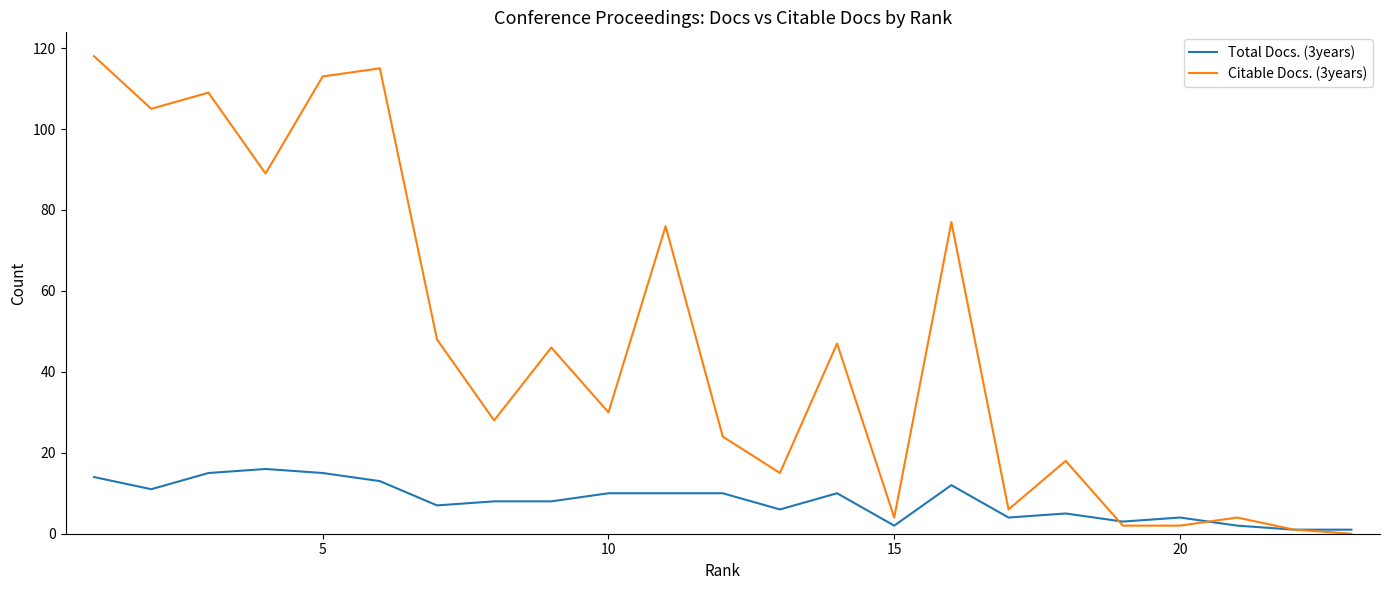

List the series in order of their peak value, lowest first.

Total Docs. (3years), Citable Docs. (3years)